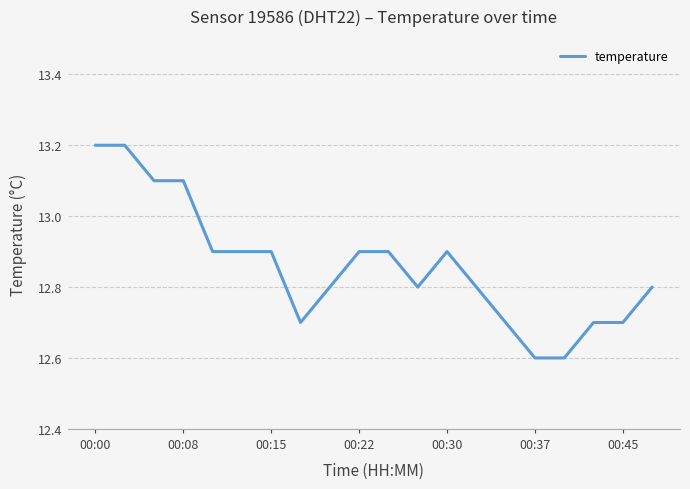

What is the difference between the maximum and minimum values?

0.6